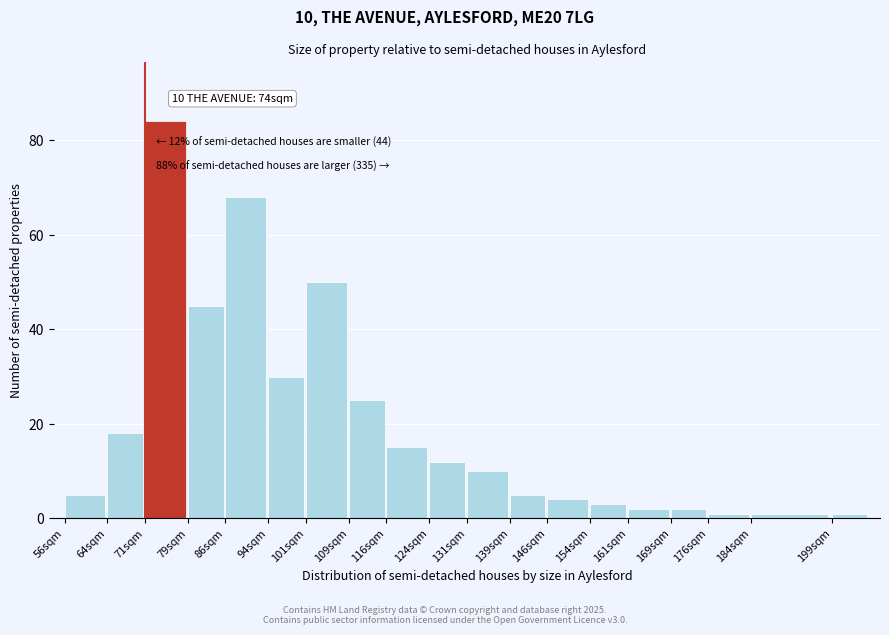

Reading left to right, what are all the values shown in this chart?

56sqm=5	64sqm=18	71sqm=84	79sqm=45	86sqm=68	94sqm=30	101sqm=50	109sqm=25	116sqm=15	124sqm=12	131sqm=10	139sqm=5	146sqm=4	154sqm=3	161sqm=2	169sqm=2	176sqm=1	184sqm=1	199sqm=1